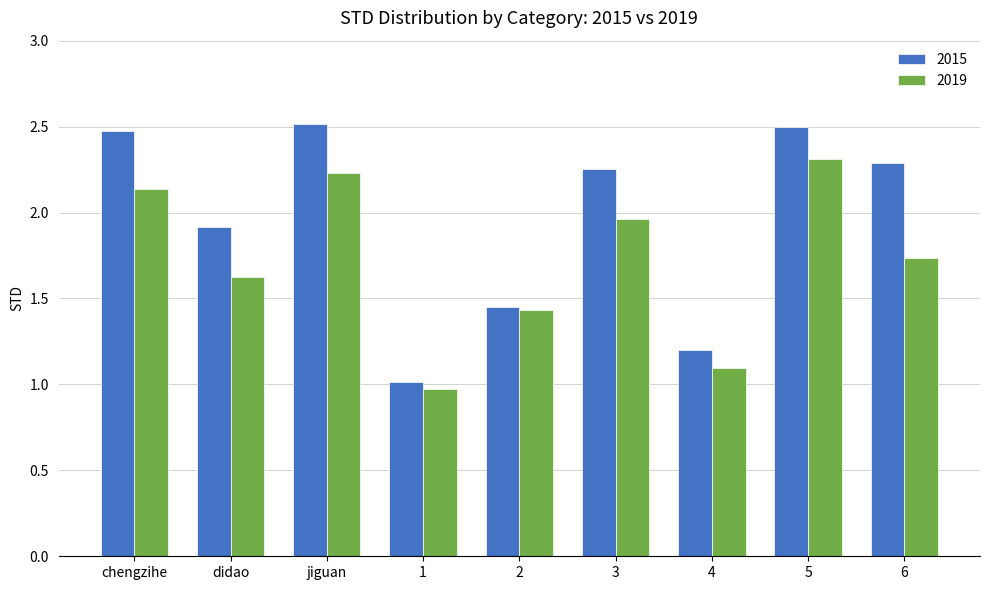

What is the greatest value displayed?

2.5